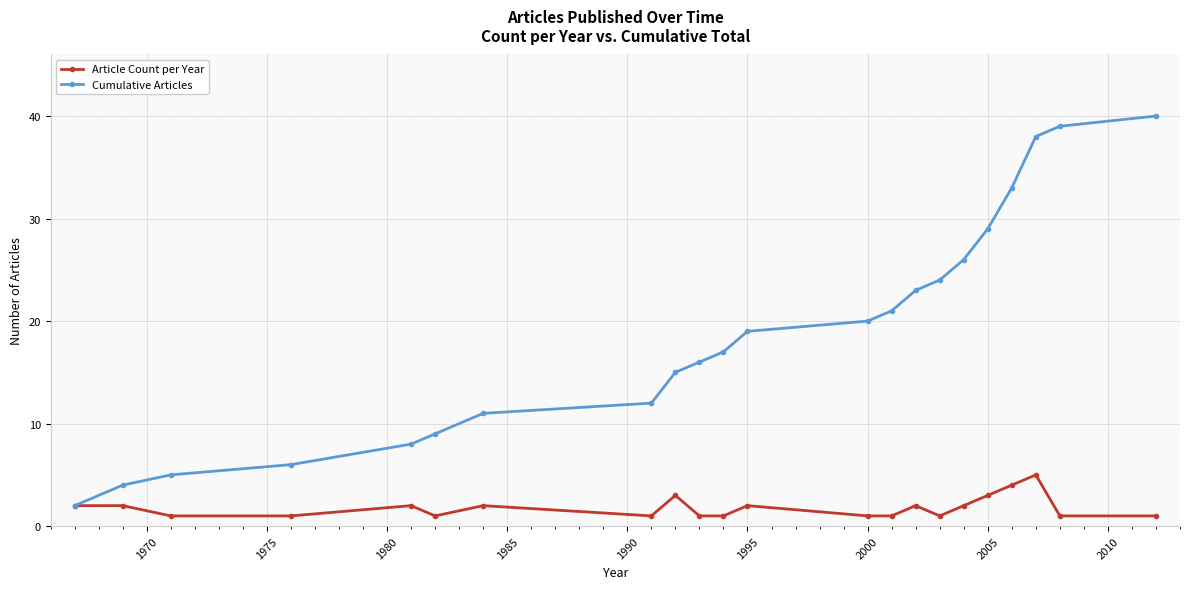

Which series has the largest total across all categories?

Cumulative Articles